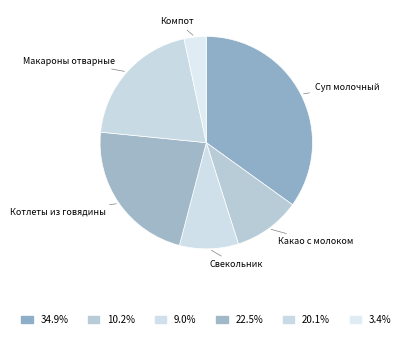

How many segments does this pie chart have?

6